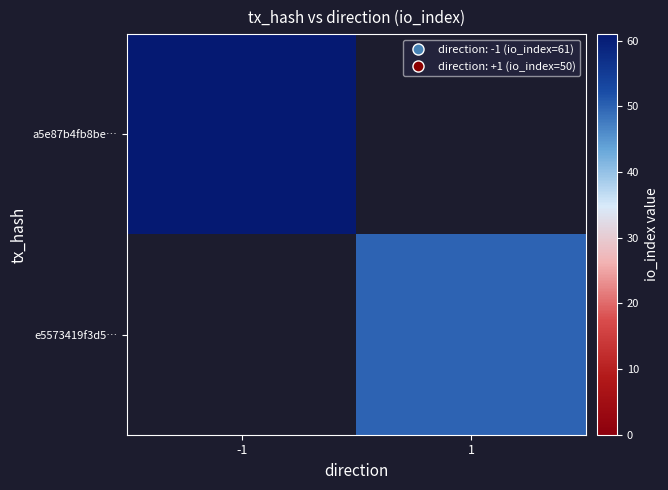

How many categories are shown in the chart?

2